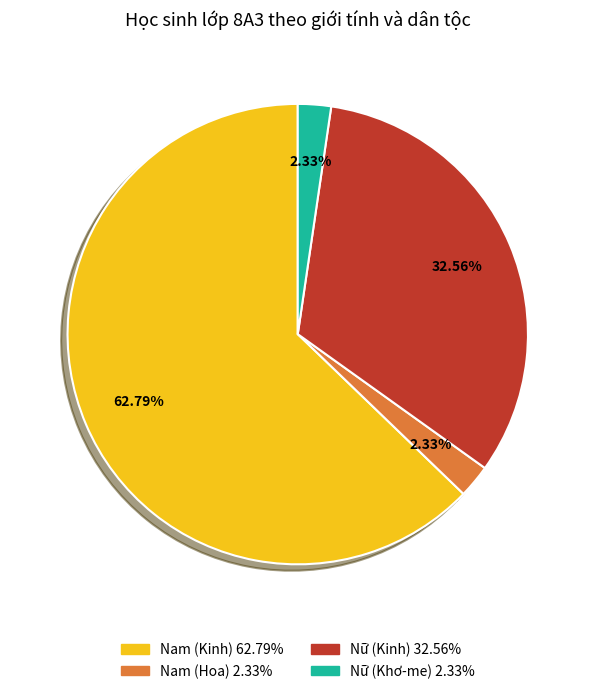

Does any single category account for the majority?

Yes